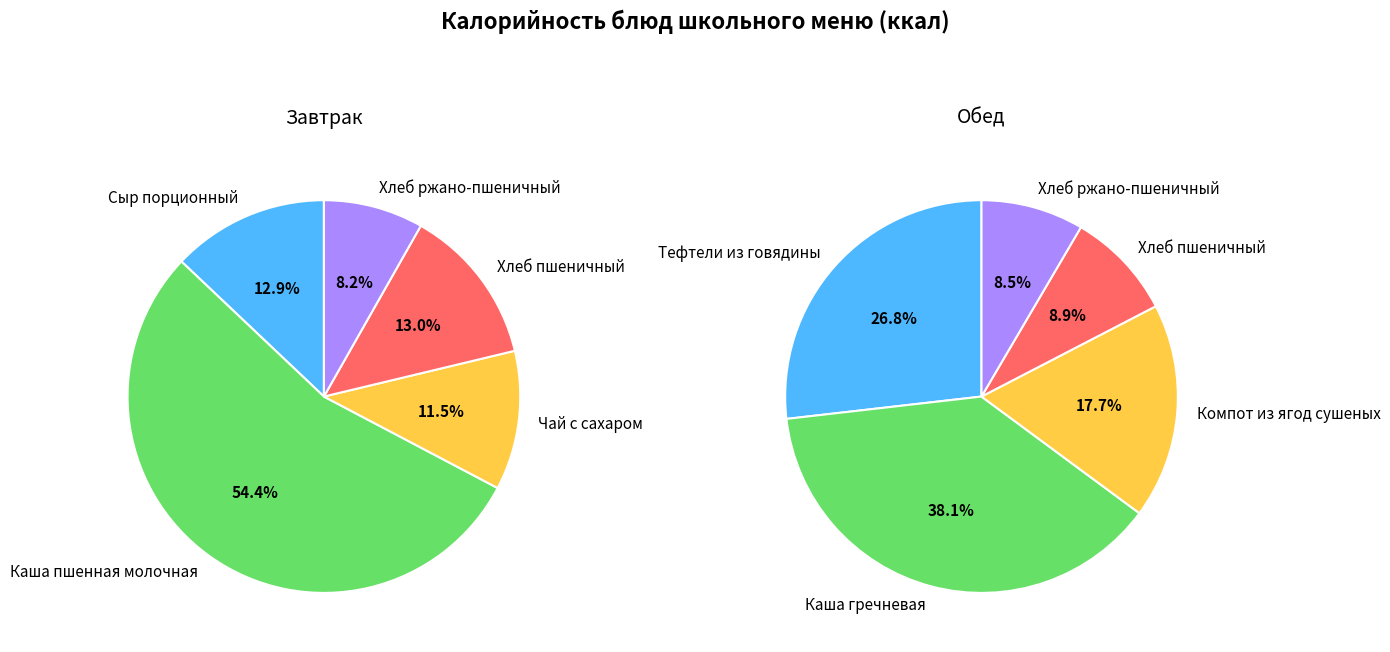

To the nearest percent, what portion does Сыр порционный represent?

13%